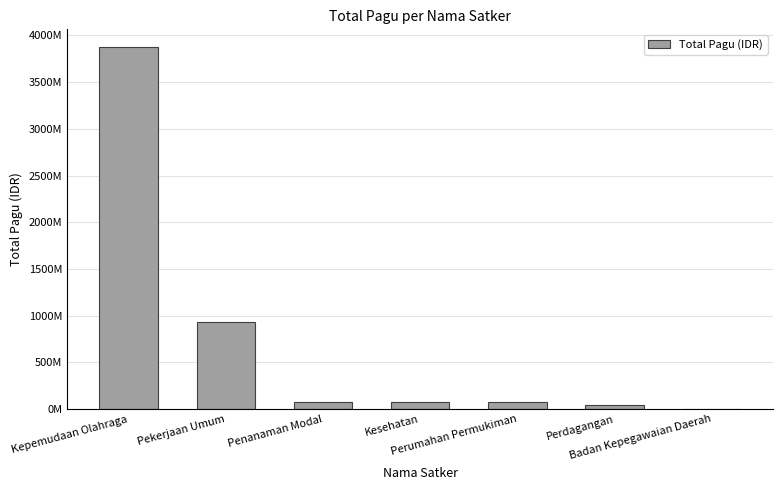

Reading left to right, list all the values displayed in this chart.

3871846413	931035500	80220500	75820000	70995000	48340000	2400000